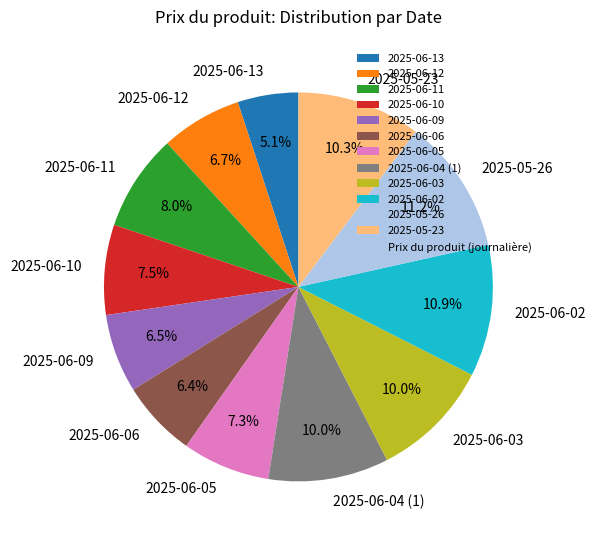

Combined, what portion of the pie is 2025-06-04 (1) and 2025-06-12?

16.7%